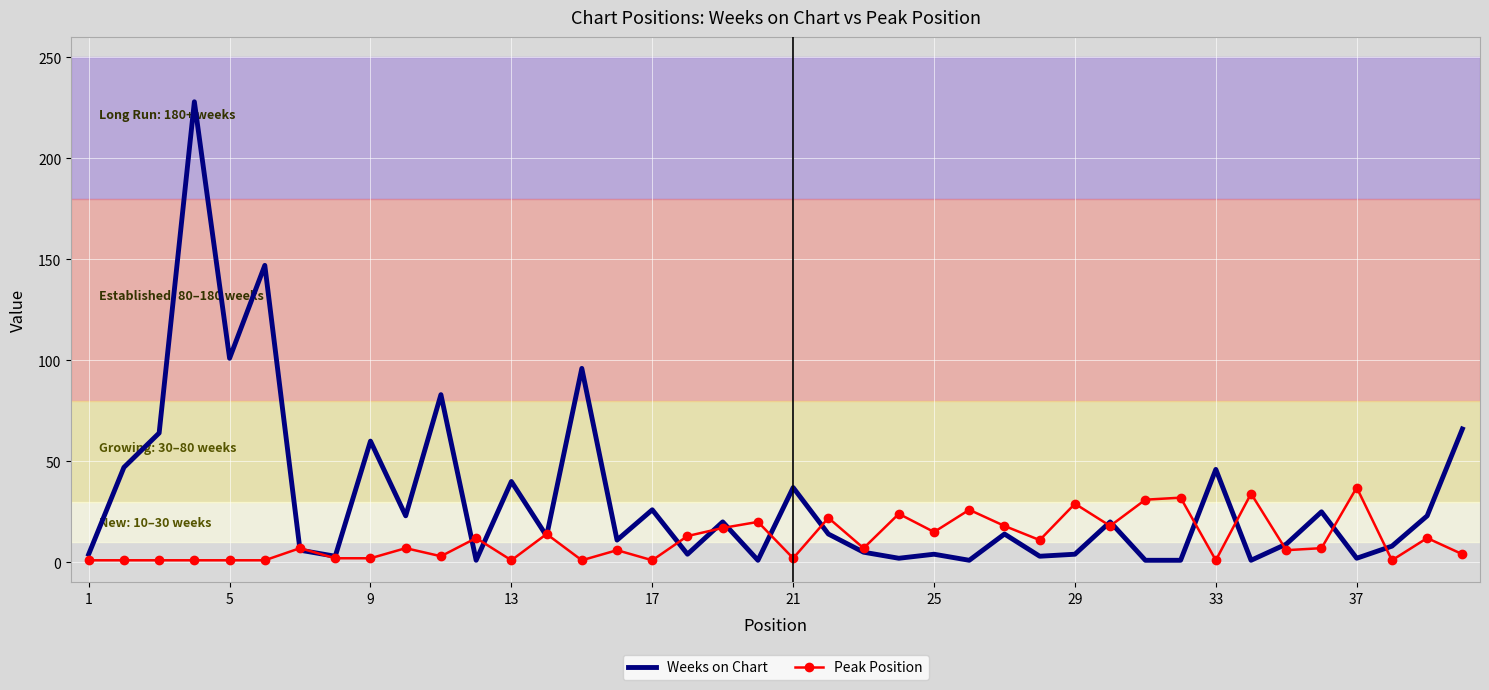

List the series in order of their overall mean, highest first.

Weeks on Chart, Peak Position